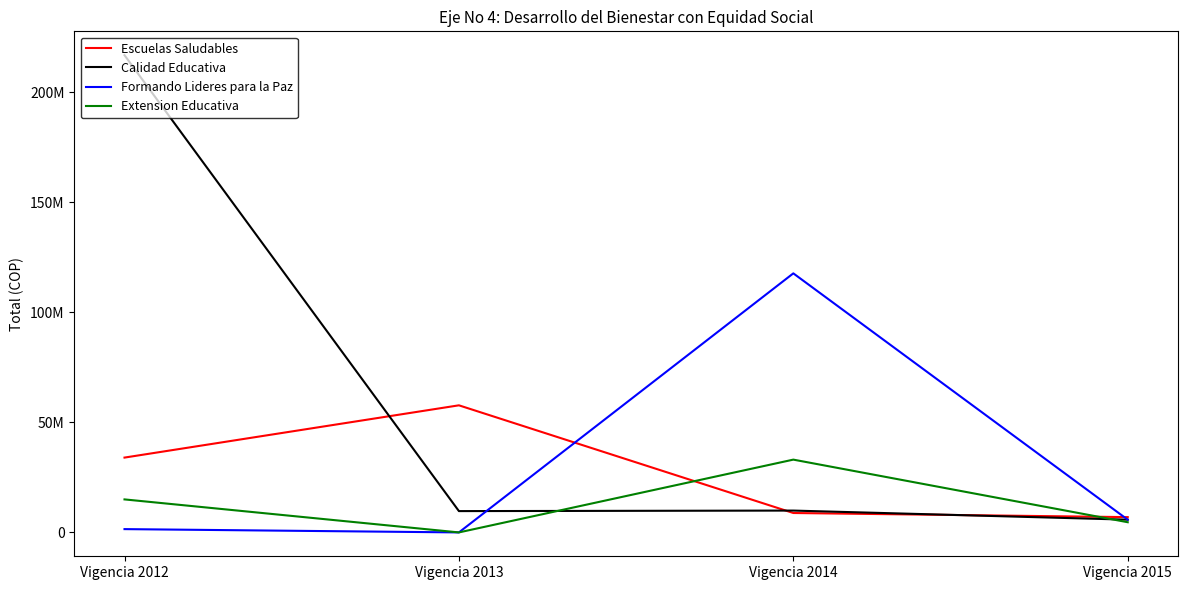

Does the chart display data point markers on the line(s)?

No